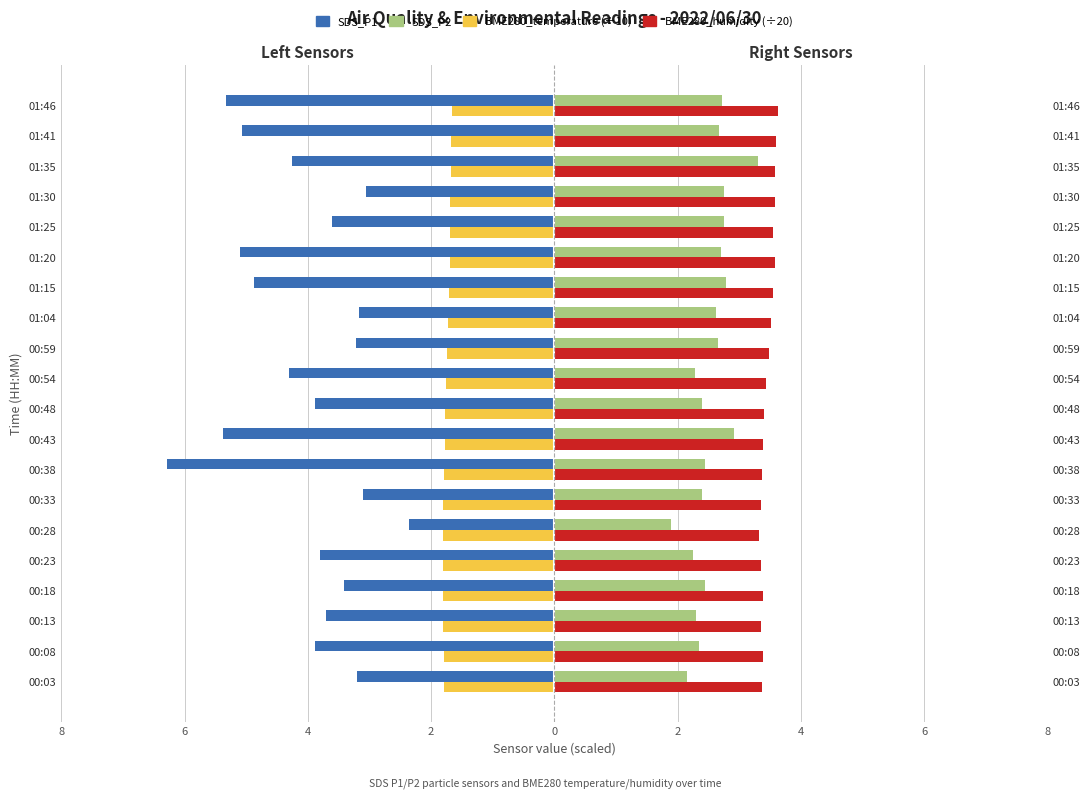

What is the minimum value for BME280_humidity (÷20)?

3.3